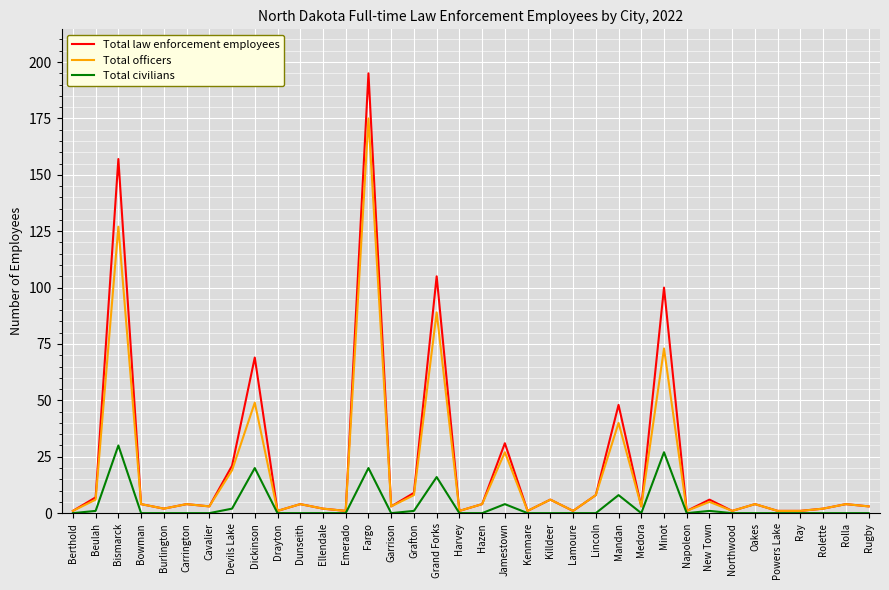

Which series has the largest range (max minus min)?

Total law enforcement employees